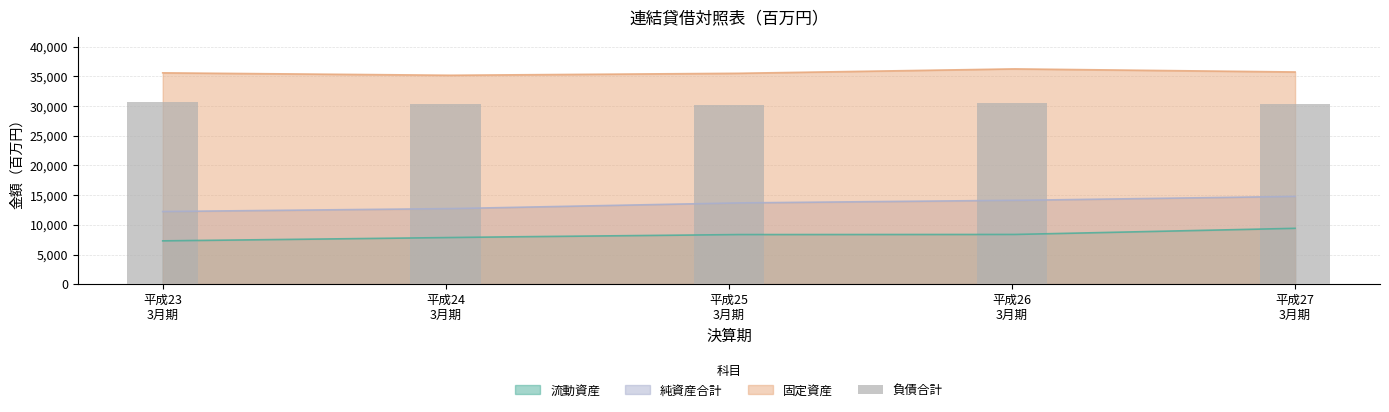

List the labels in order of 流動資産 value, largest first.

平成27年3月期, 平成26年3月期, 平成25年3月期, 平成24年3月期, 平成23年3月期